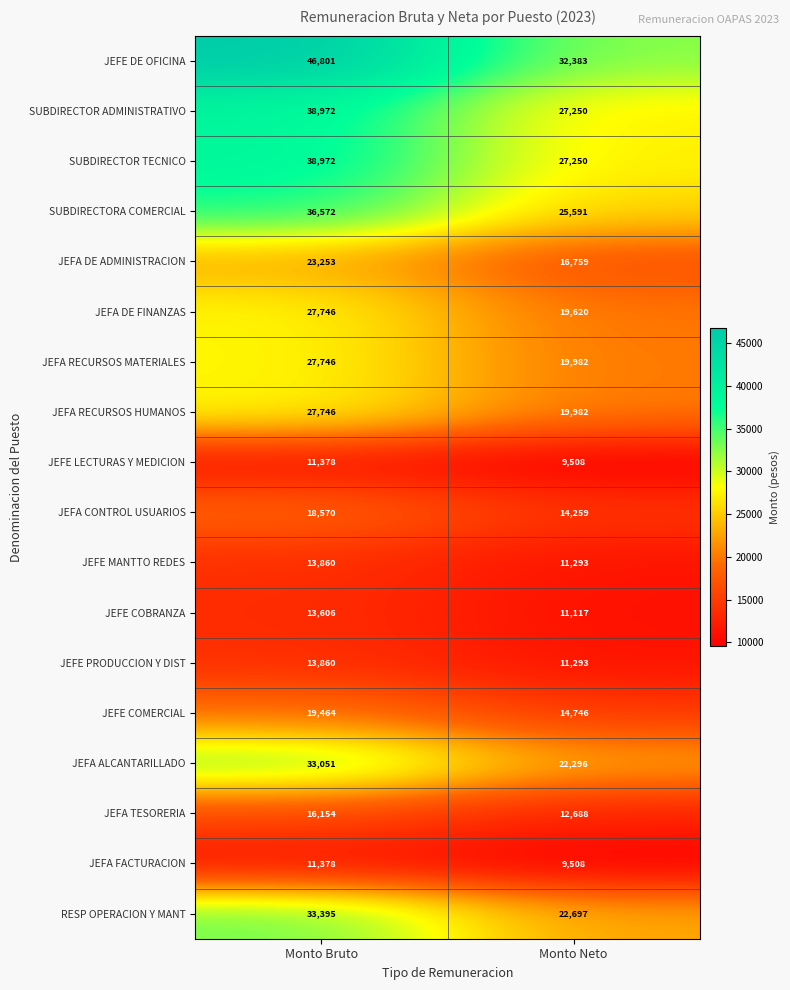

At which category does the chart reach its peak across all series?

Monto Bruto